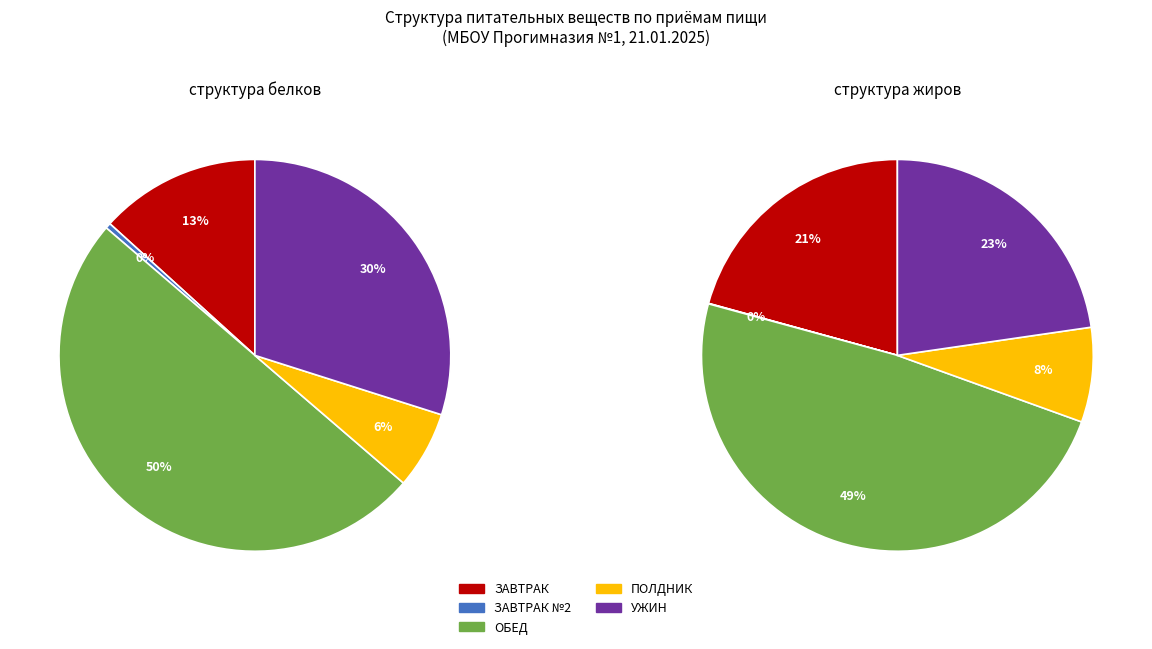

Is the sum of ЗАВТРАК and ПОЛДНИК greater than half?

No